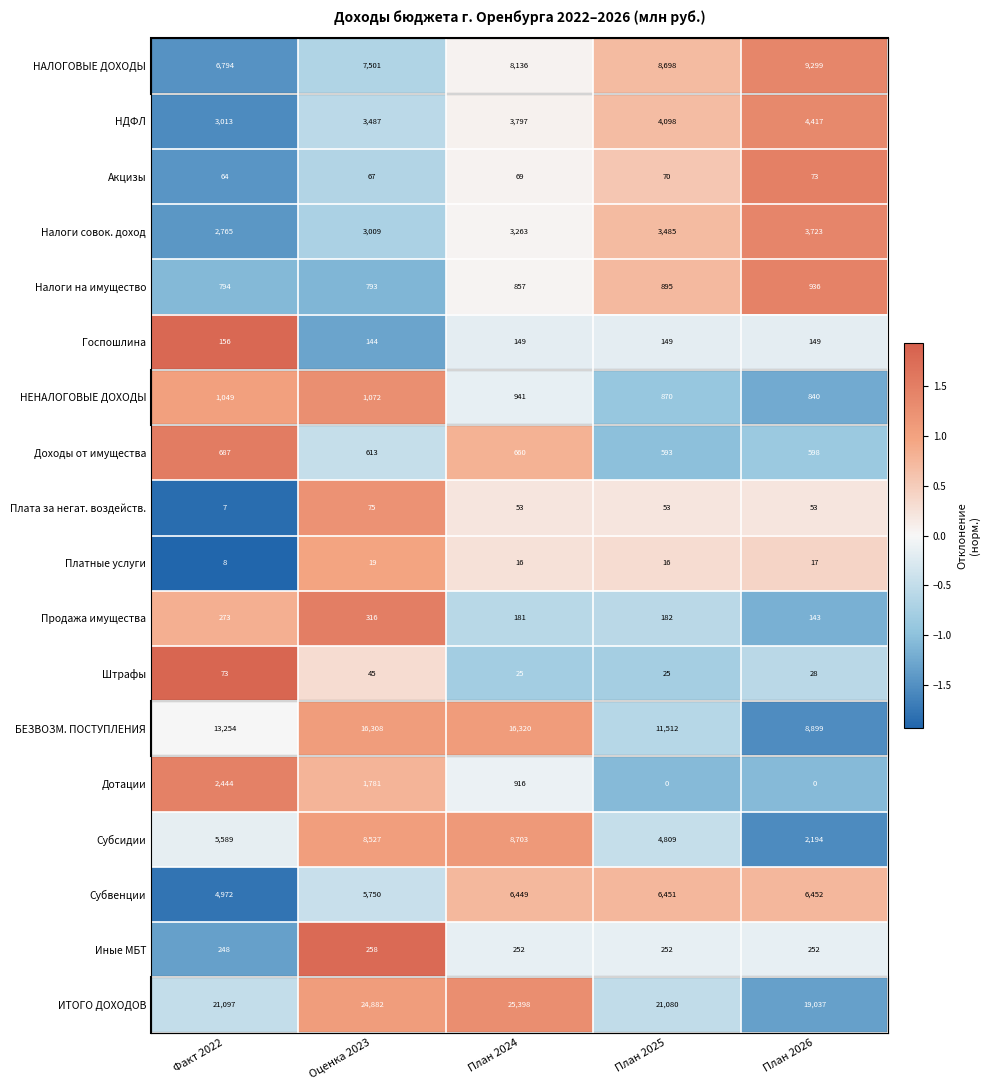

Is the value of БЕЗВОЗМ. ПОСТУПЛЕНИЯ at Оценка 2023 greater than the value of Платные услуги at План 2026?

Yes